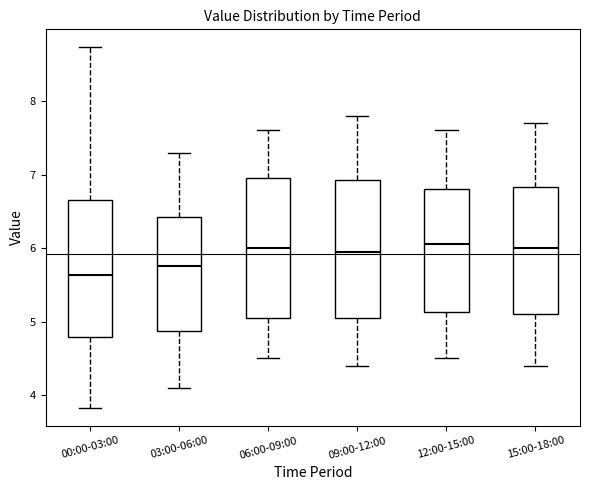

Where is the lower edge of the box for 03:00-06:00 on the y-axis? The values are not printed on the chart, so give them approximately, as read against the axis.

4.9